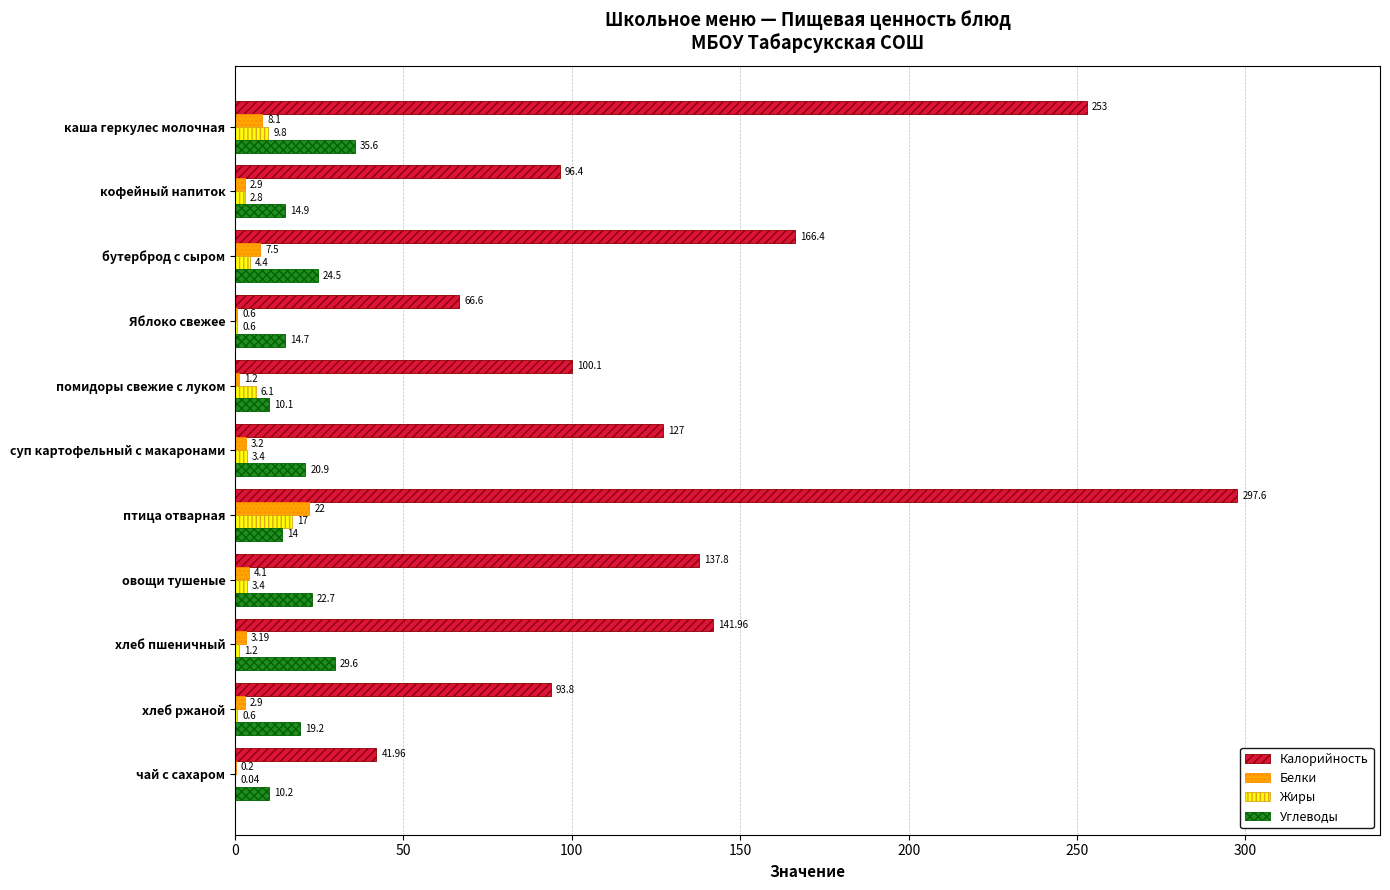

What is the sum of the Жиры values at птица отварная and каша геркулес молочная?

26.8